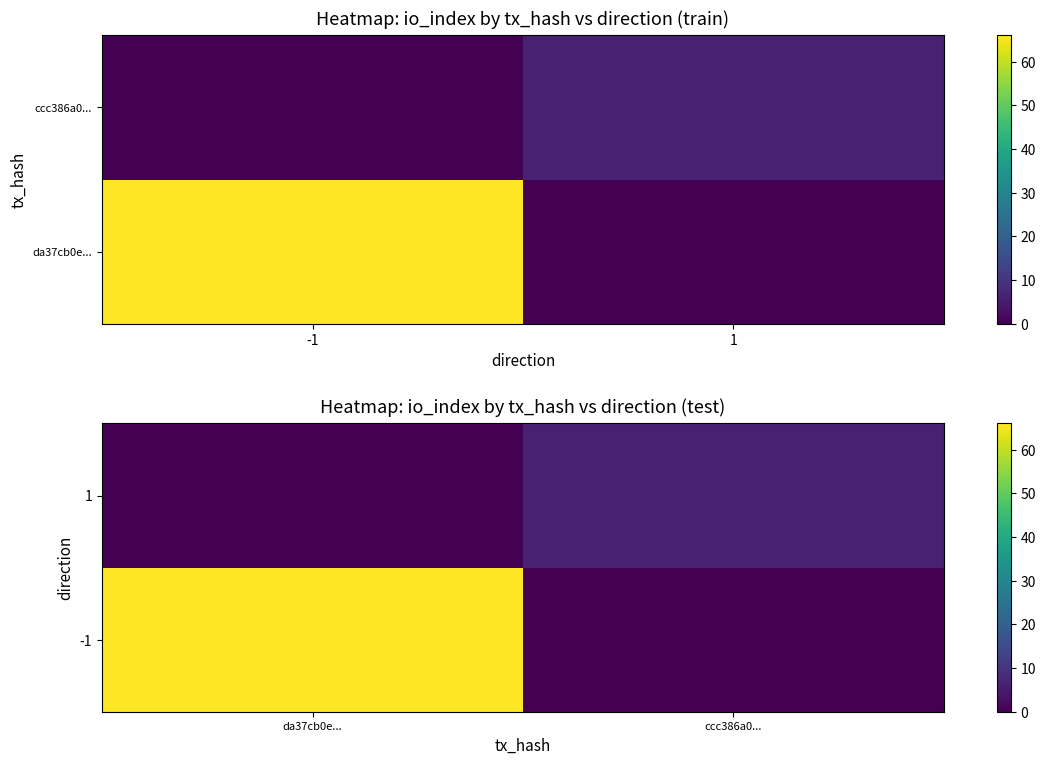

List the series in order of their peak value, lowest first.

1, -1